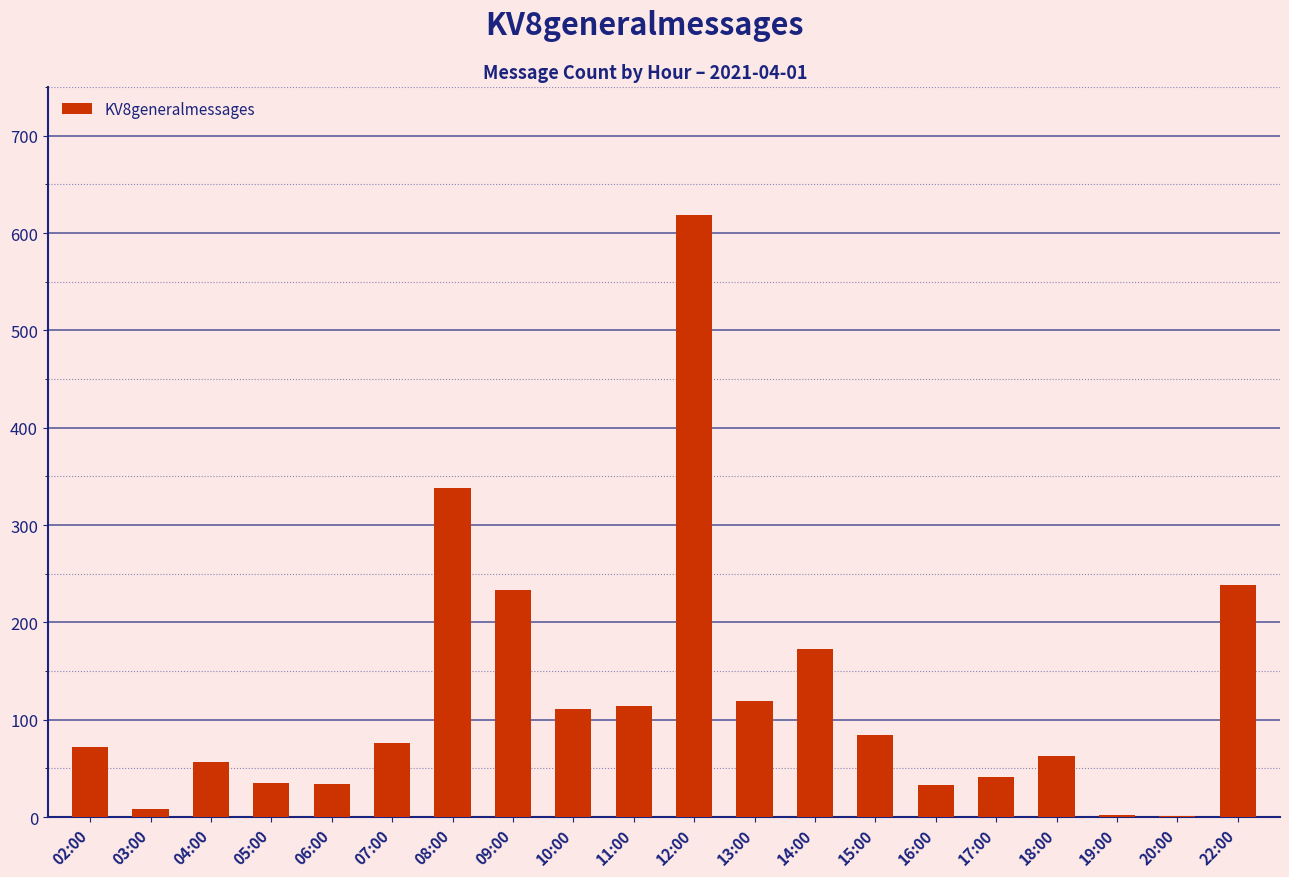

Which has a higher value, 10:00 or 12:00?

12:00